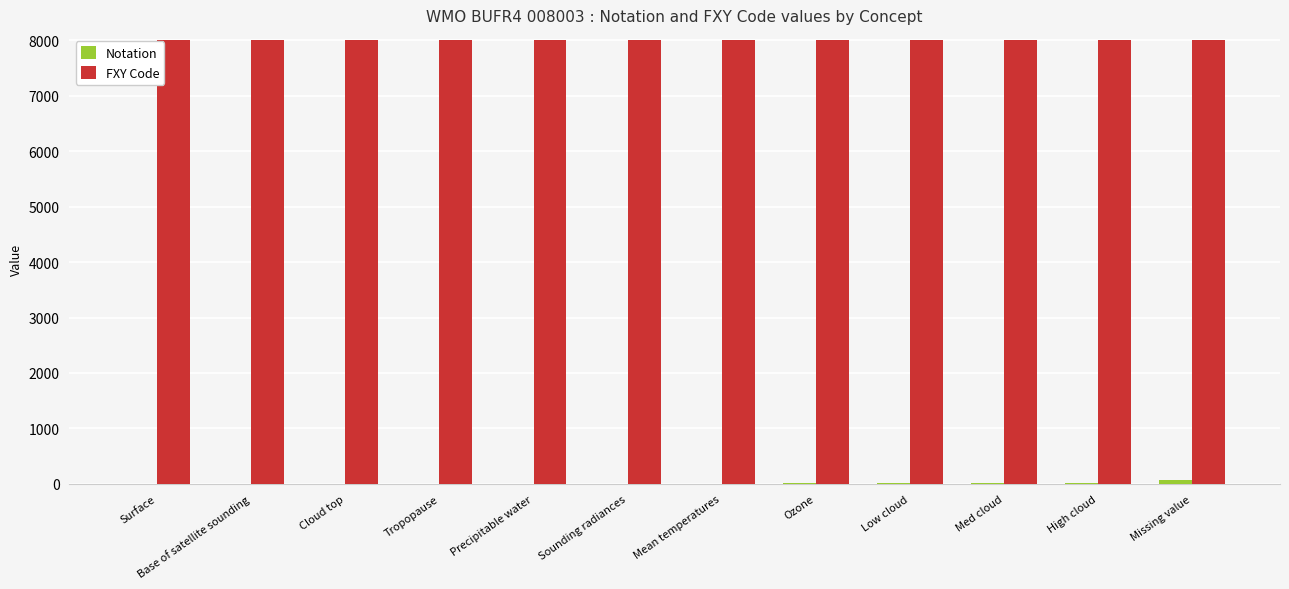

How many series are shown in this chart?

2